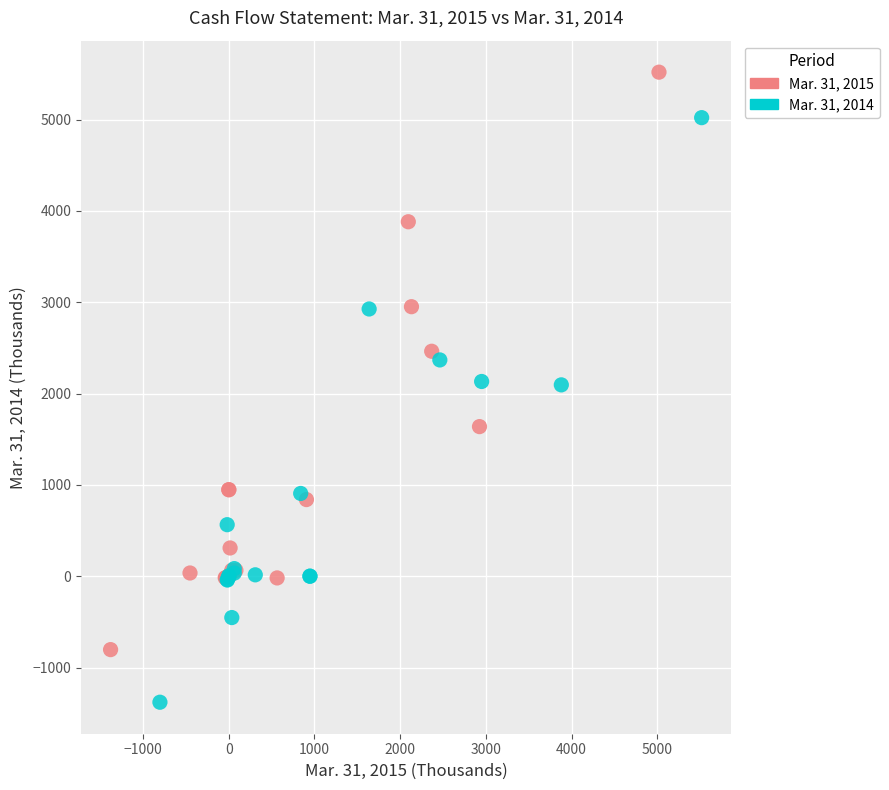

Which series has the widest spread of Y values?

Mar. 31, 2014